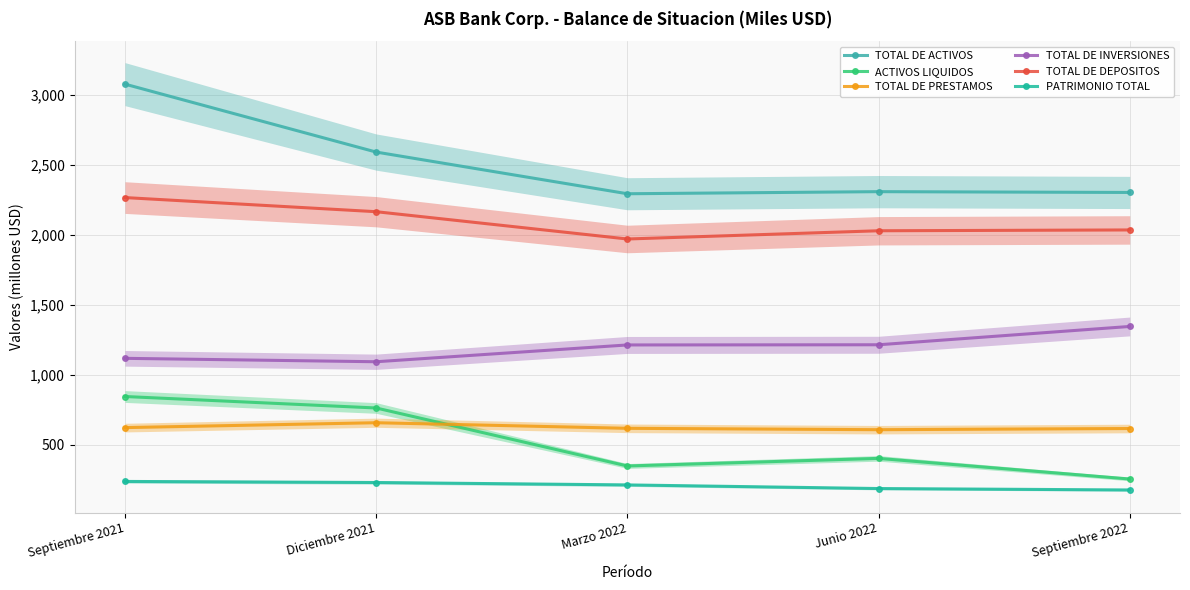

What is the label of the 4th point from the right?

Diciembre 2021